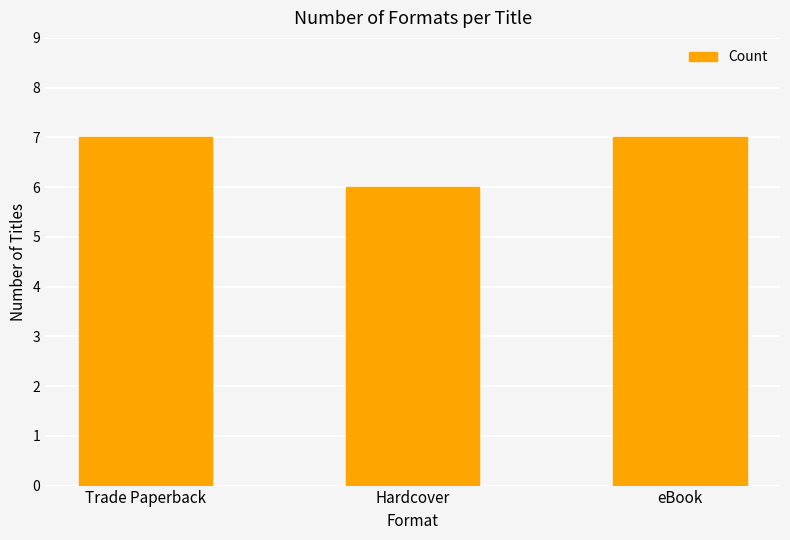

Between Trade Paperback and Hardcover, which is larger?

Trade Paperback